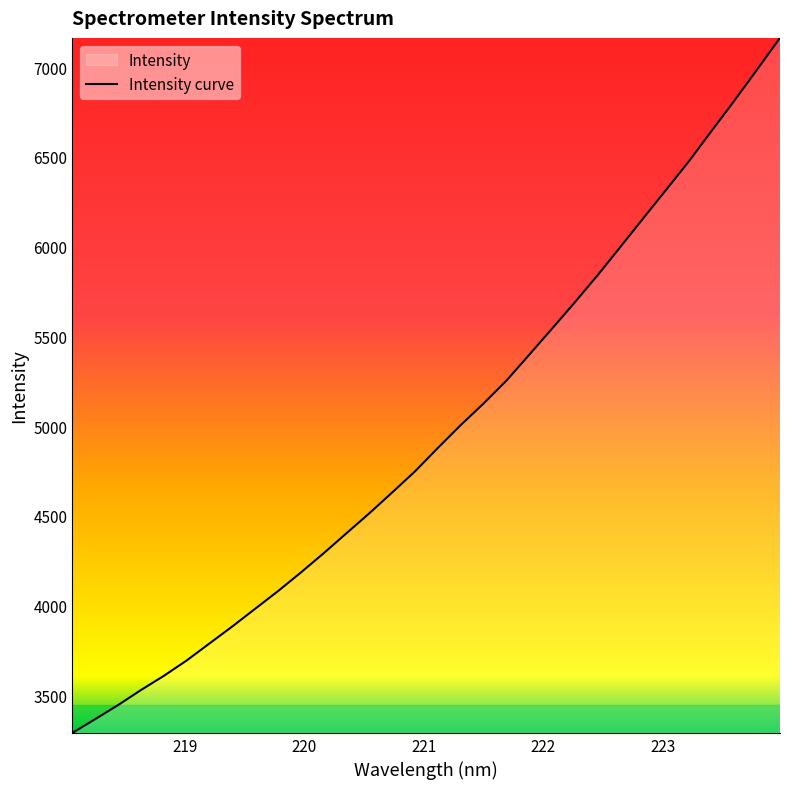

What is the greatest value displayed?

7163.5